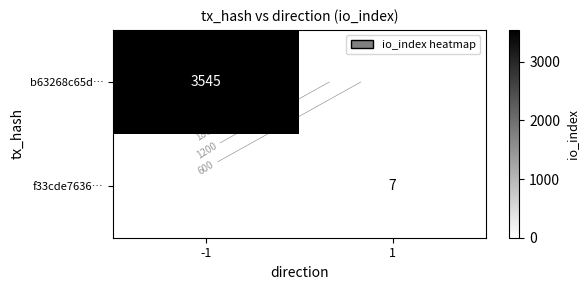

Which series has the widest spread of values?

b63268c65d…